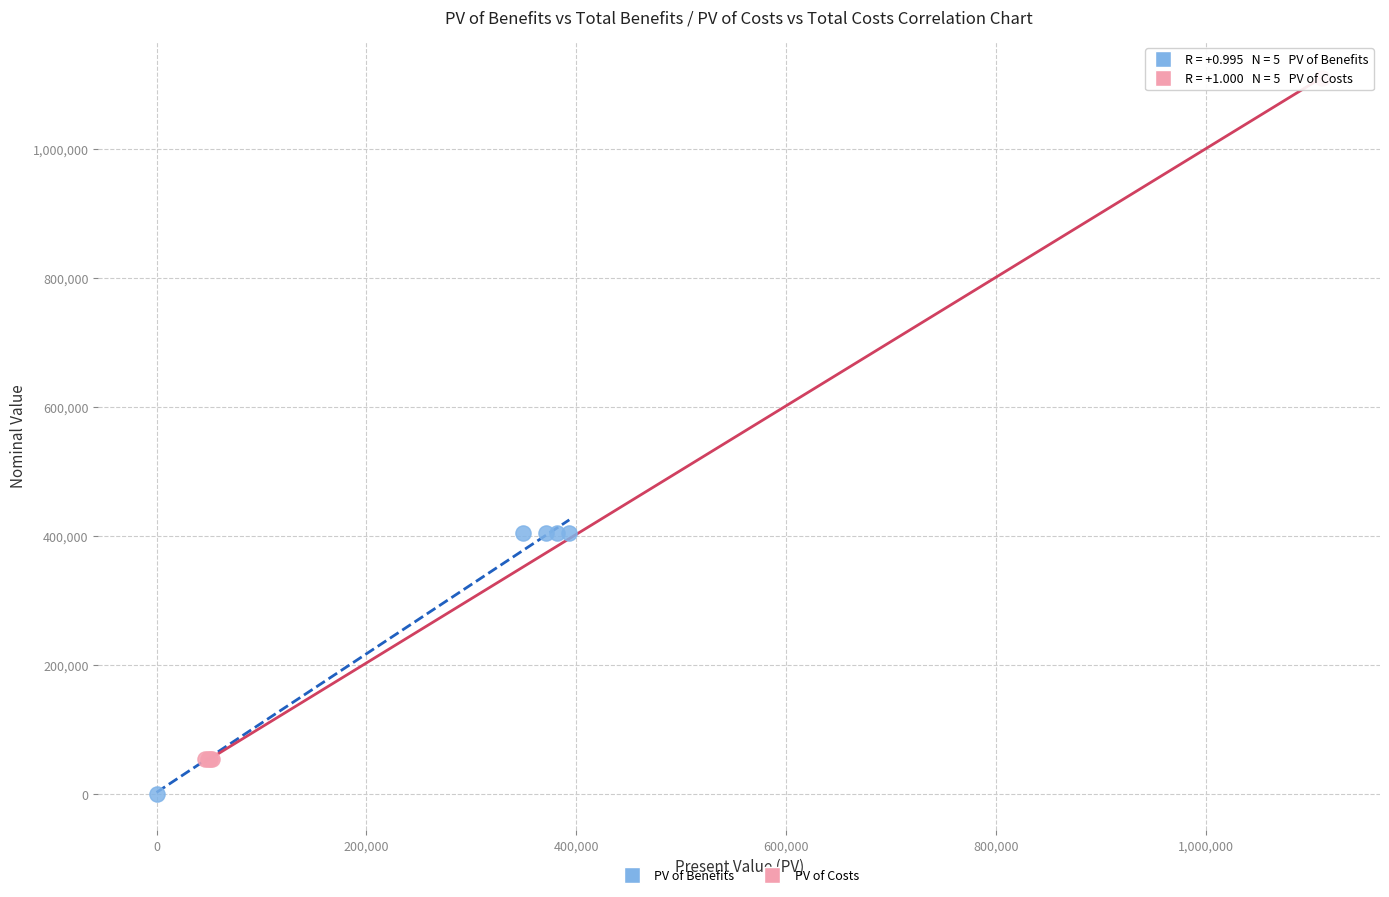

Which series has the widest spread of Y values?

PV of Costs